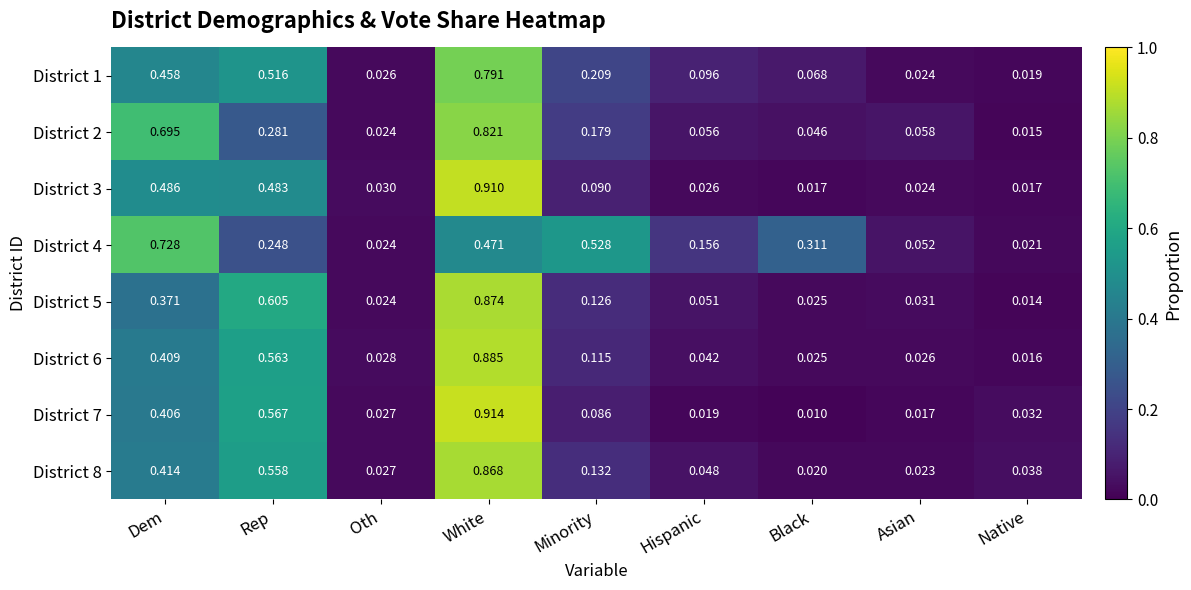

Count the number of data series in this chart.

8